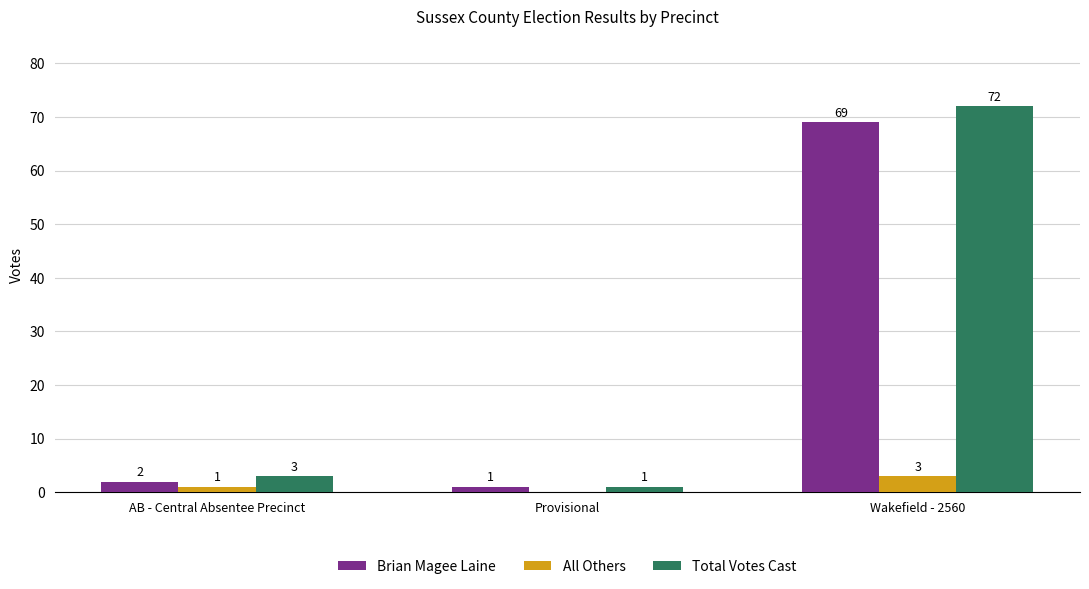

What is the sum of the Total Votes Cast values at Wakefield - 2560 and Provisional?

73